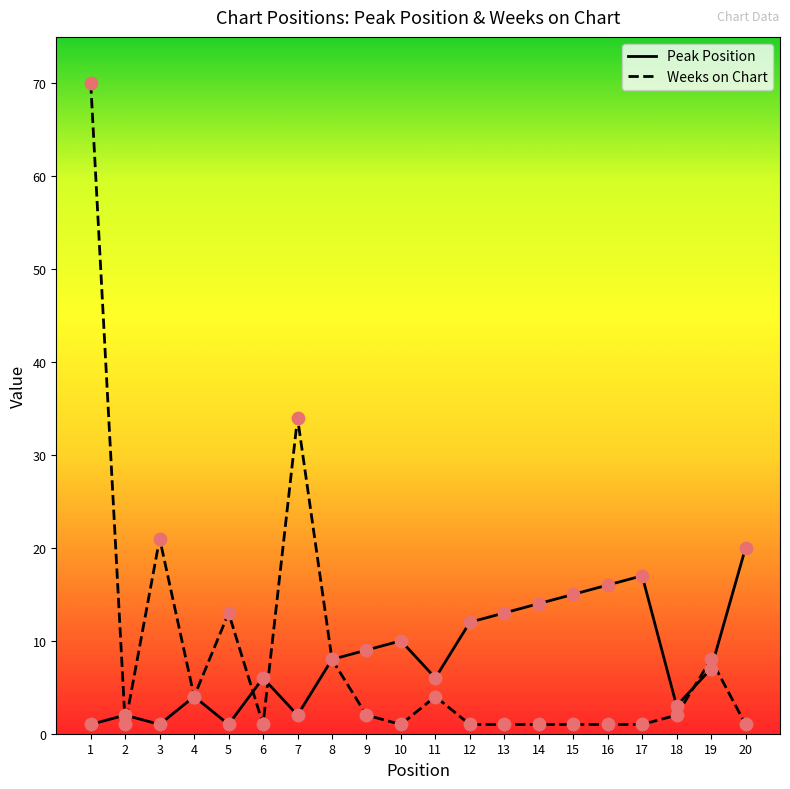

Which series has the widest spread of values?

Weeks on Chart